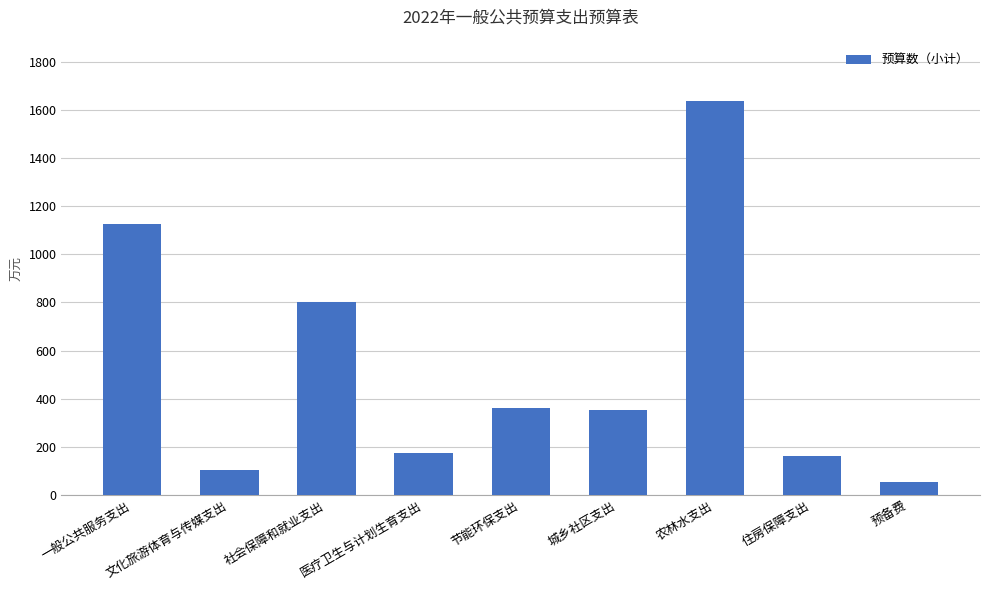

Reading left to right, what are all the values shown in this chart?

一般公共服务支出=1125	文化旅游体育与传媒支出=106	社会保障和就业支出=803	医疗卫生与计划生育支出=173	节能环保支出=363	城乡社区支出=354	农林水支出=1634	住房保障支出=163	预备费=54